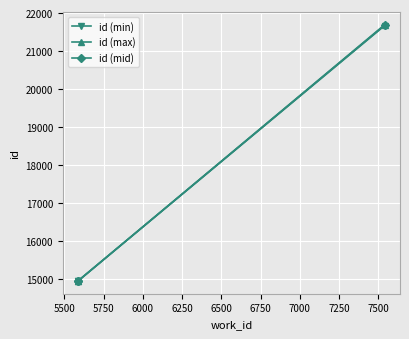

Rank the series by their average value, from lowest to highest.

id (min), id (mid), id (max)